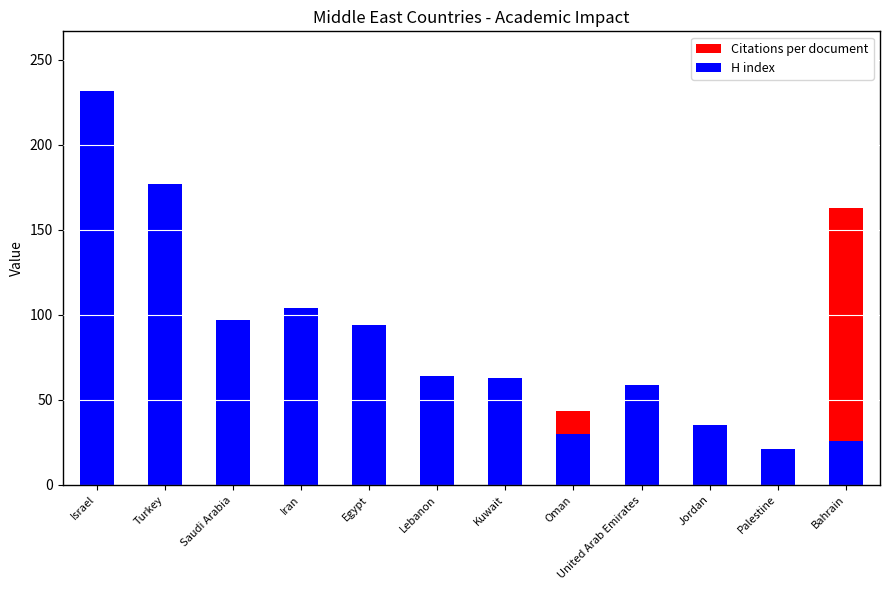

How many bars are there in total?

24